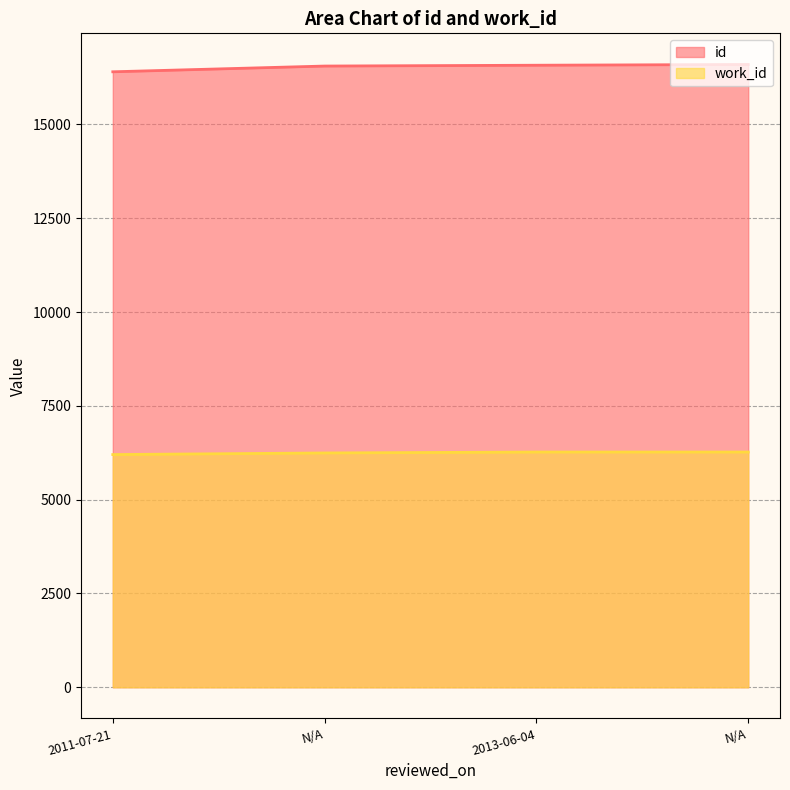

Reading right to left, list all the values displayed in this chart.

id: N/A=16599	2013-06-04=16579	N/A=16557	2011-07-21=16404
work_id: N/A=6270	2013-06-04=6270	N/A=6245	2011-07-21=6202